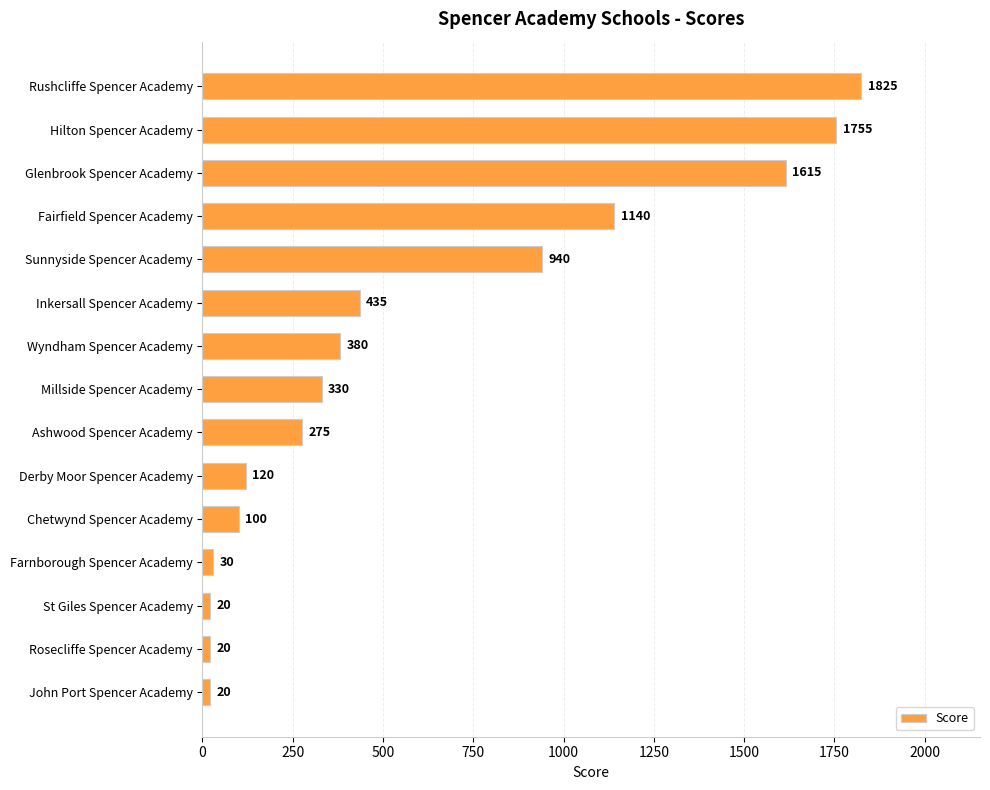

Does the chart contain stacked bars?

No